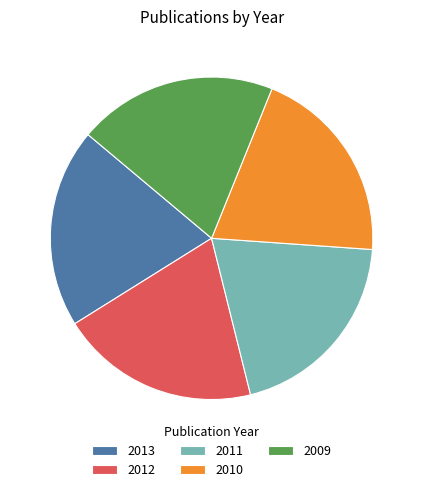

The 2013 slice represents 20% of the pie. True or false?

True